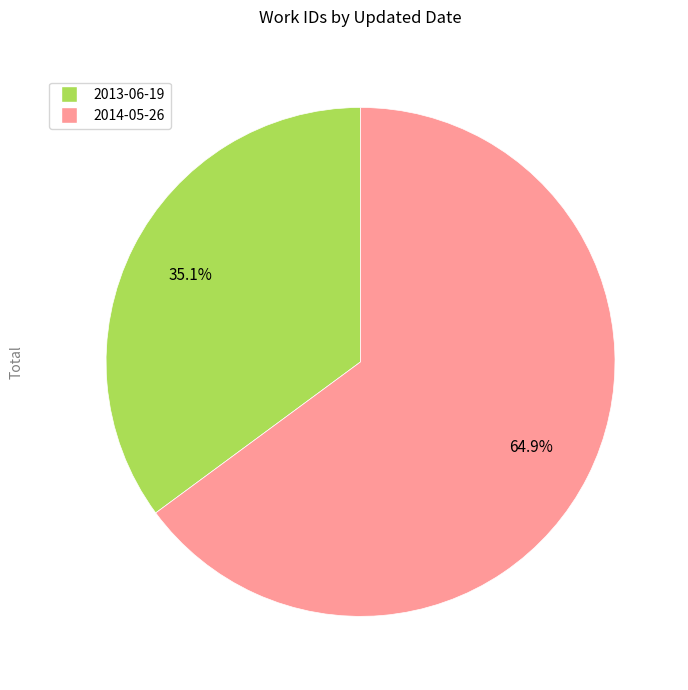

The 2014-05-26 slice represents 65% of the pie. True or false?

True